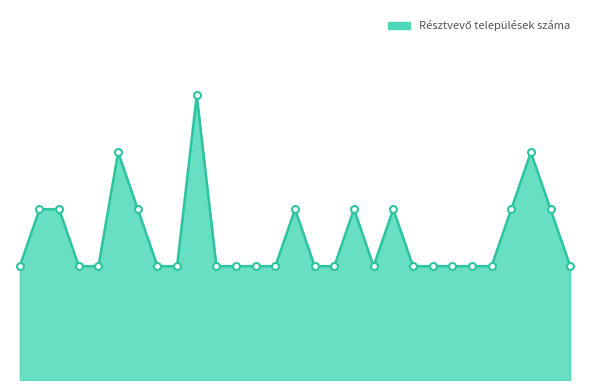

Does the chart have visible grid lines?

No